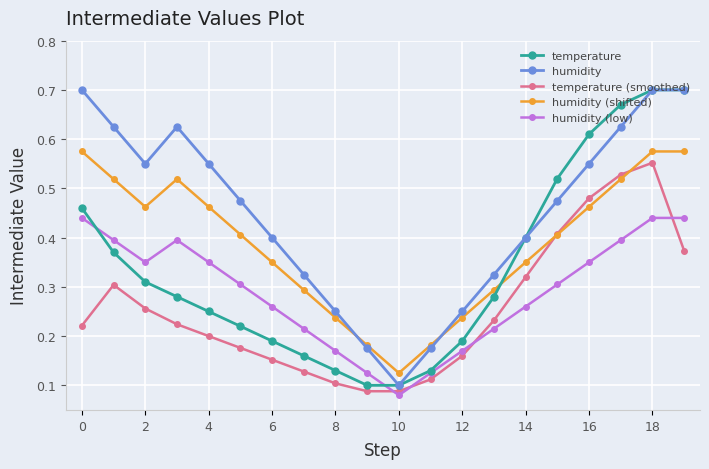

Rank the series by their average value, from highest to lowest.

humidity, humidity (shifted), temperature, humidity (low), temperature (smoothed)